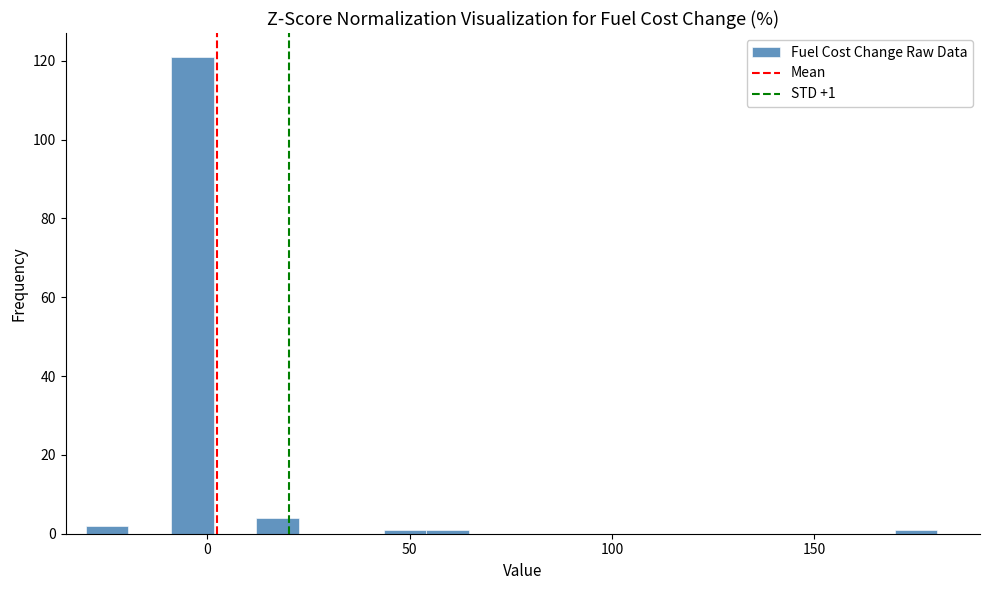

Around what value on the x-axis is the tallest bar? Give the approximate position of its centre, as read against the axis.

-5